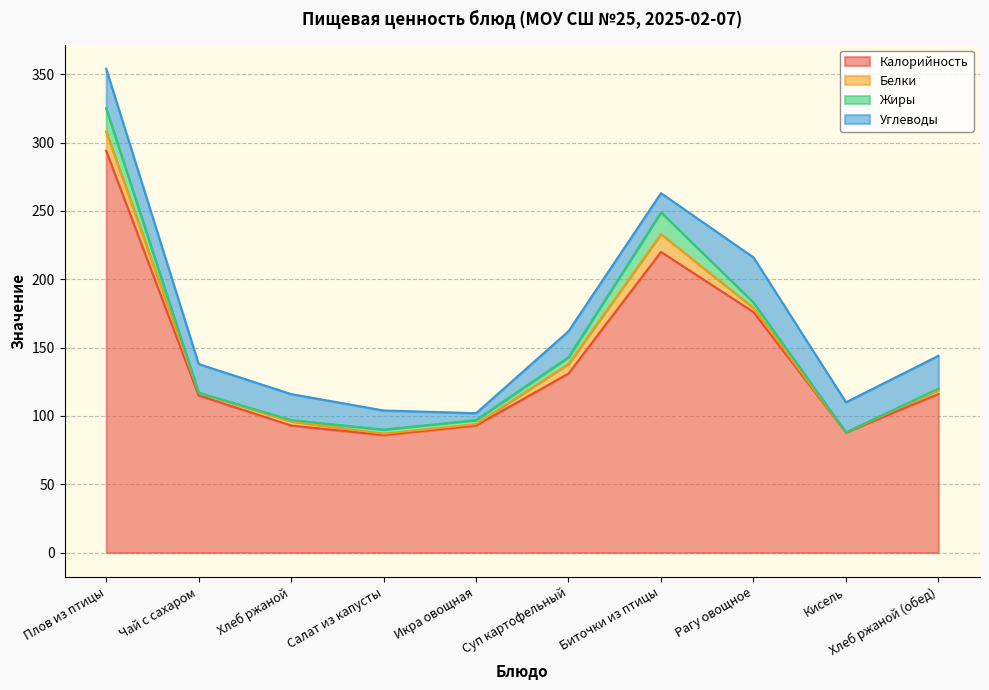

Rank the categories by Калорийность value from lowest to highest.

Салат из капусты, Кисель, Хлеб ржаной, Икра овощная, Чай с сахаром, Хлеб ржаной (обед), Суп картофельный, Рагу овощное, Биточки из птицы, Плов из птицы